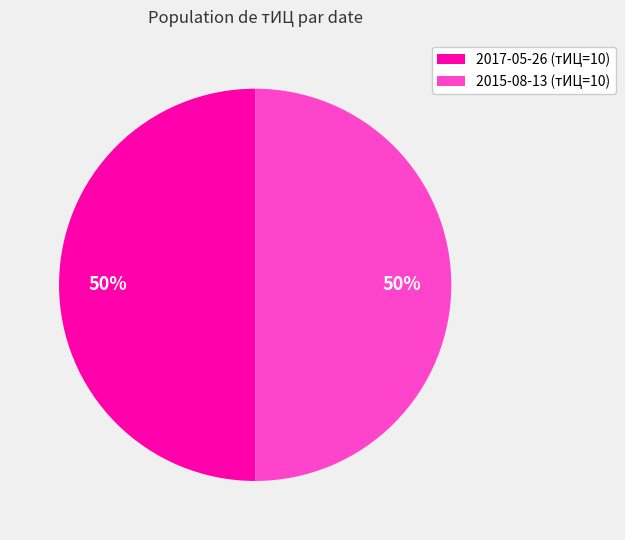

To the nearest percent, what is the average slice percentage?

50%